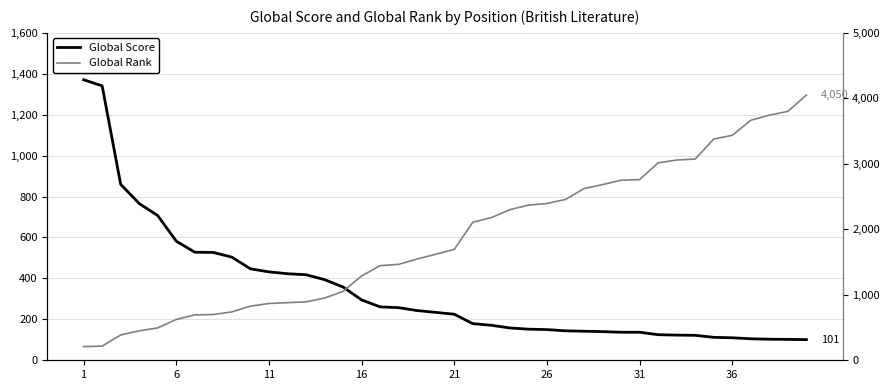

What is the sum of all Global Rank values?

74876